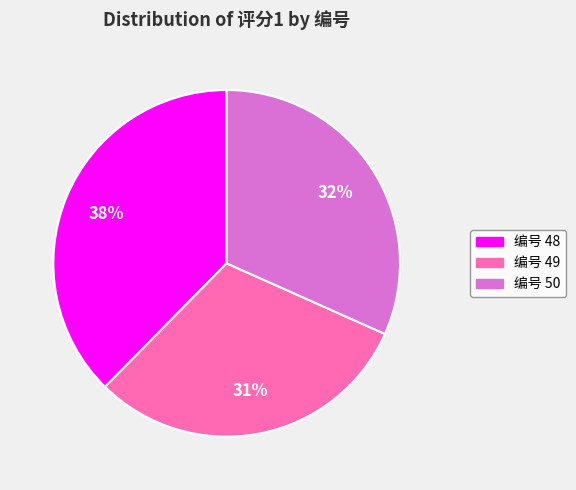

What is the ratio of the value at 编号 50 to the value at 编号 48?

0.8